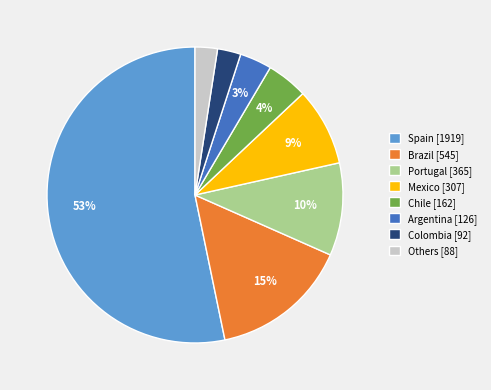

Which has a higher value, Brazil [545] or Chile [162]?

Brazil [545]